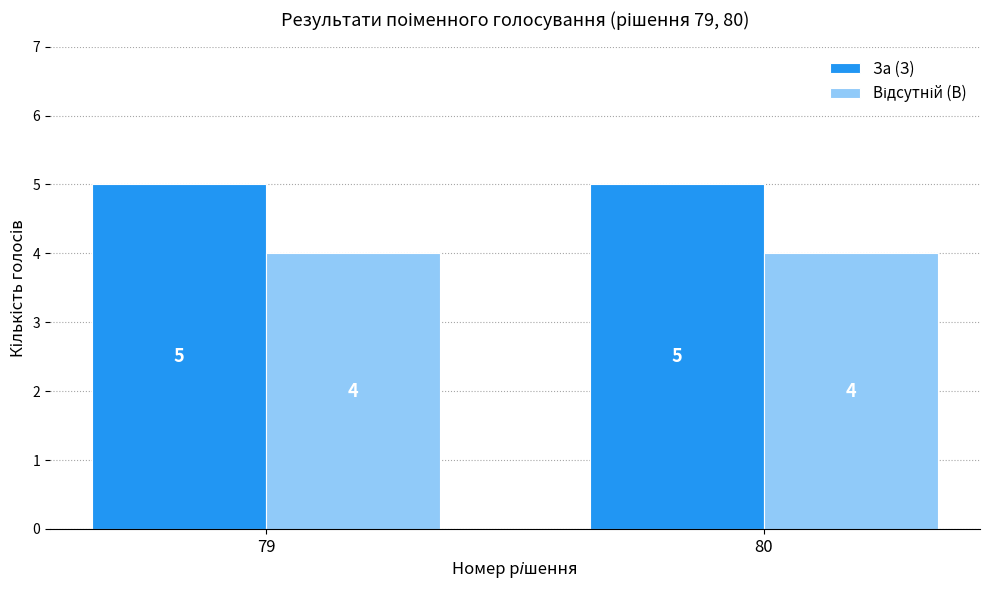

What is the total value across all series at 80?

9